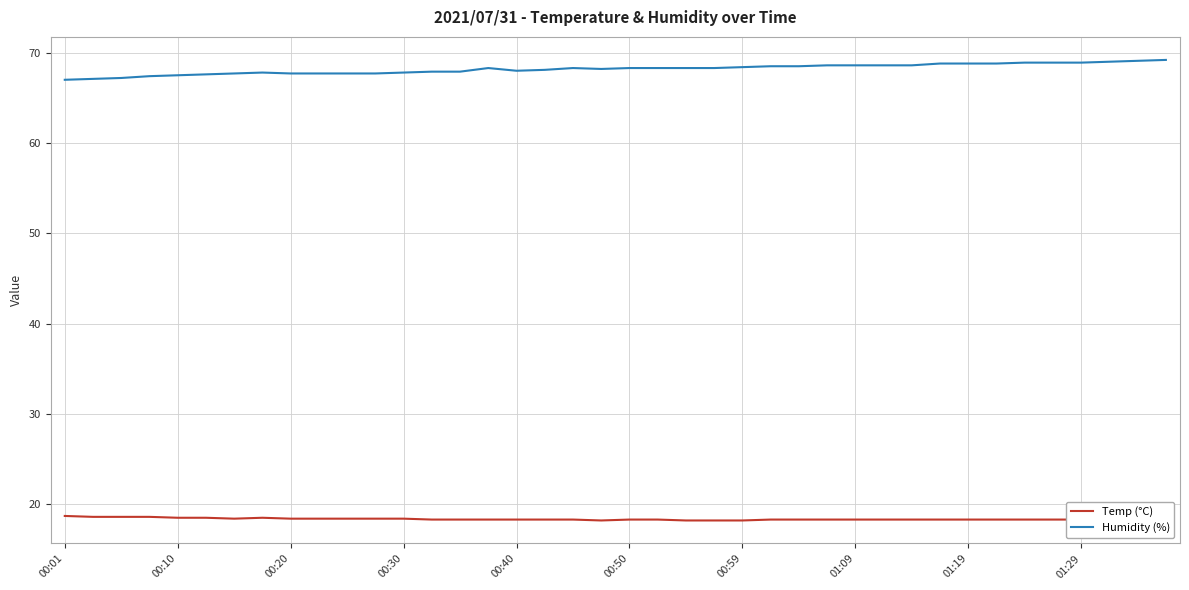

Is it true that Humidity (%) equals 122.0 at 00:30?

False